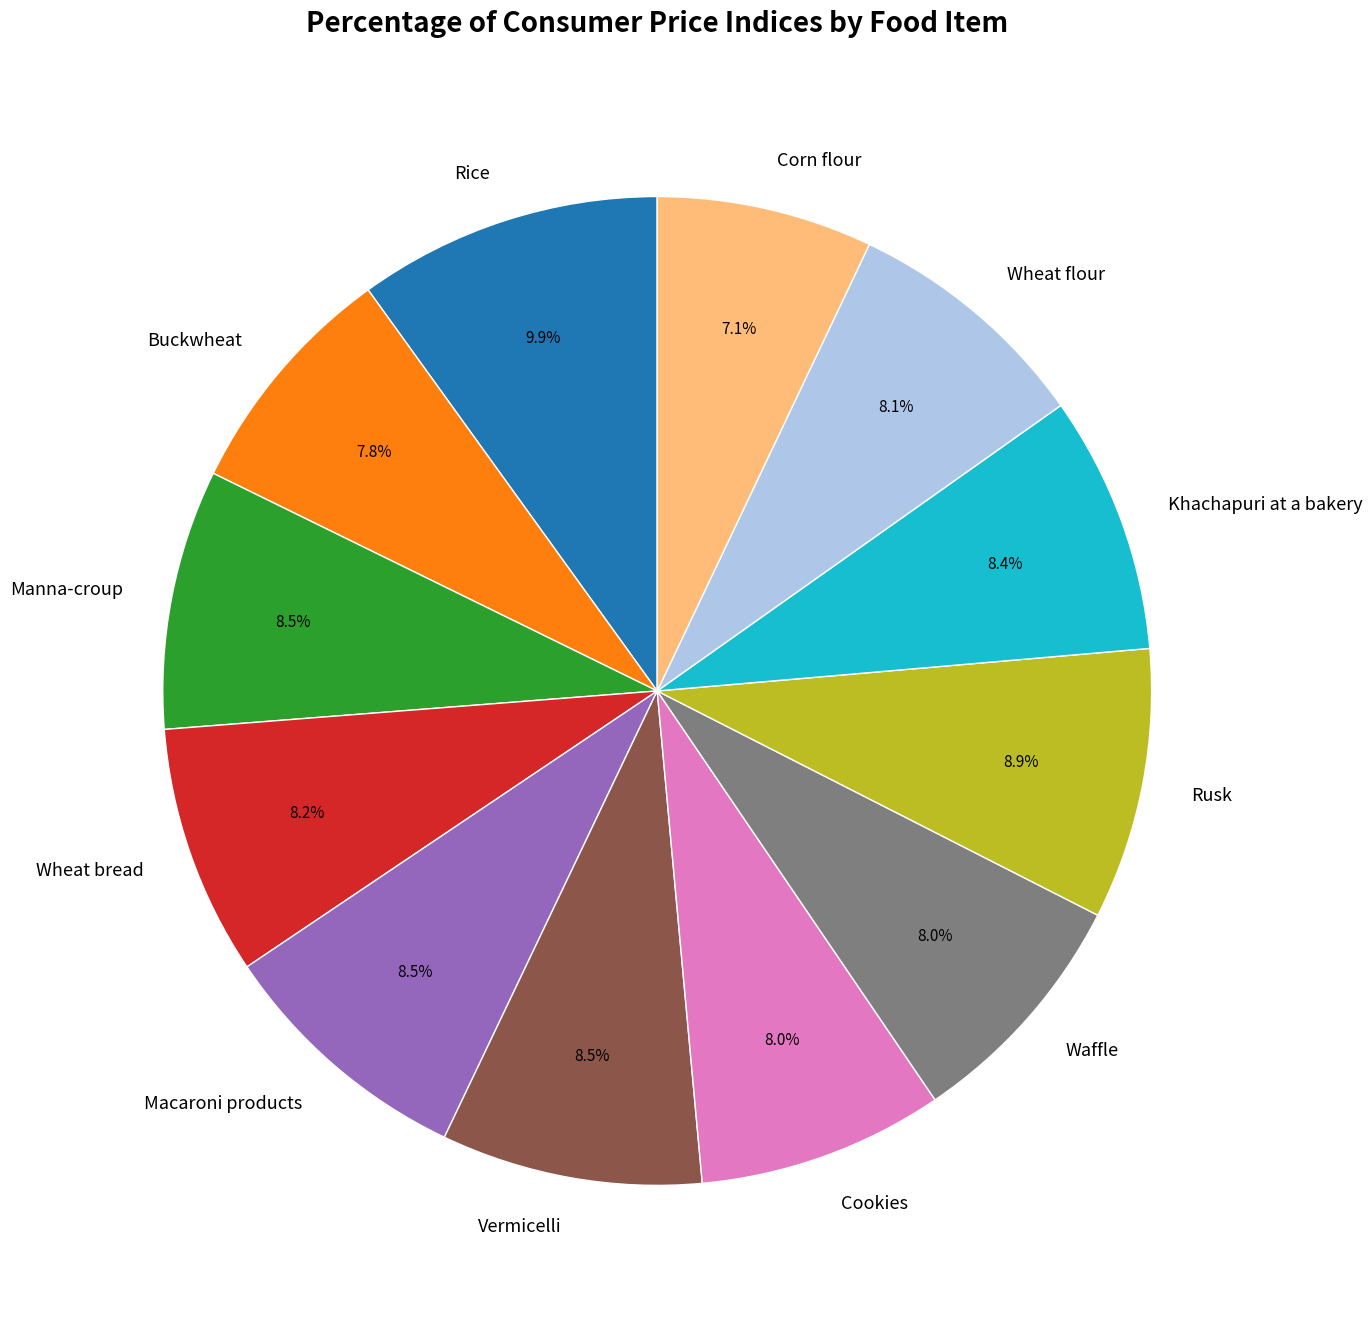

What percentage do Wheat bread and Waffle together represent?

16.2%